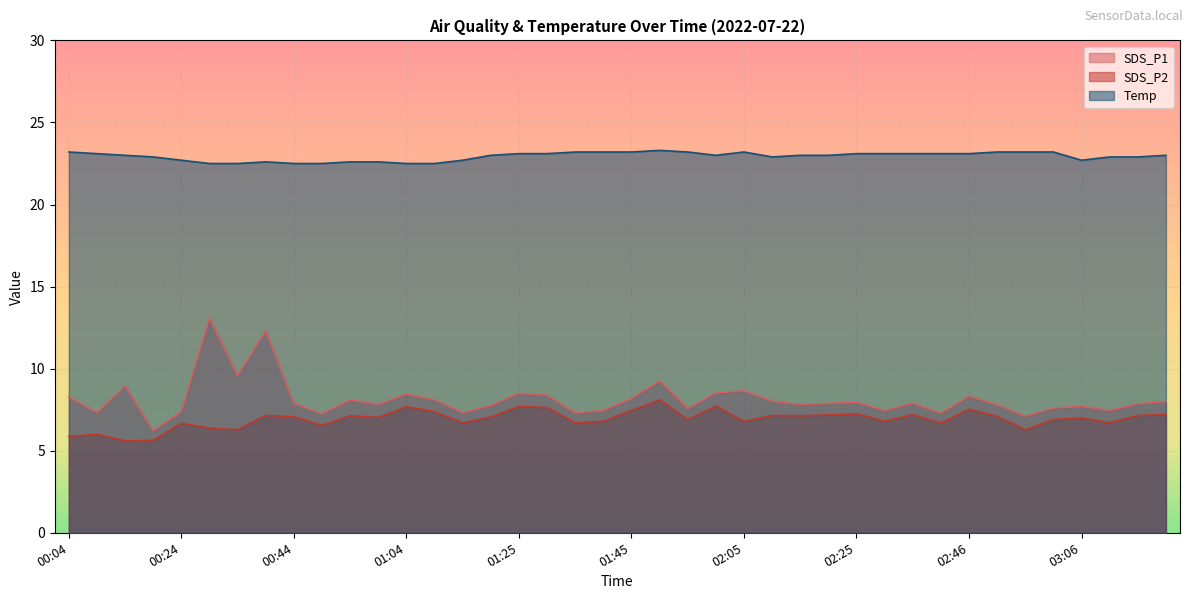

Is it true that SDS_P2 equals 9.6 at 00:04?

False